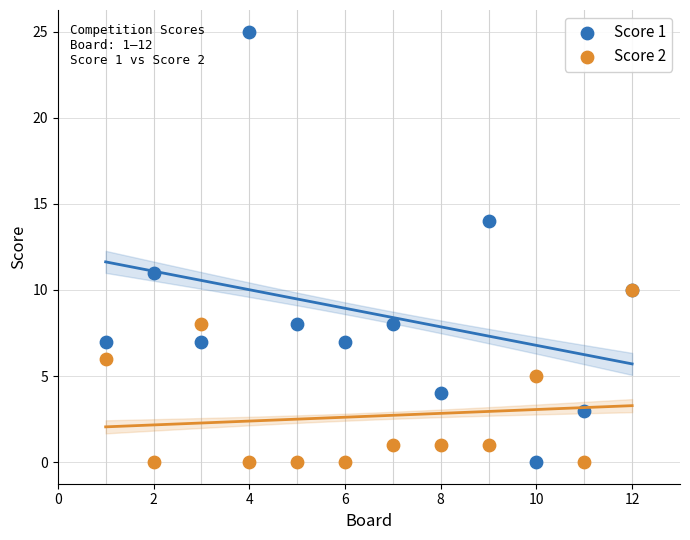

Which series has the largest Y range (max minus min)?

Score 1